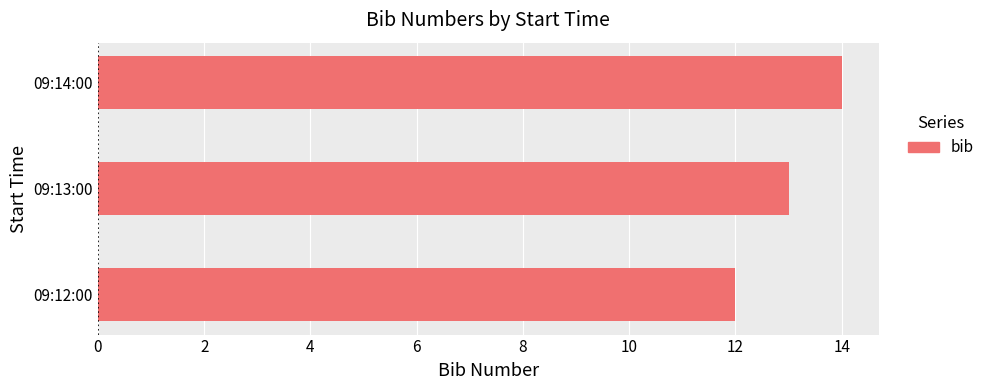

True or false: the data shows 12 at 09:12:00.

True